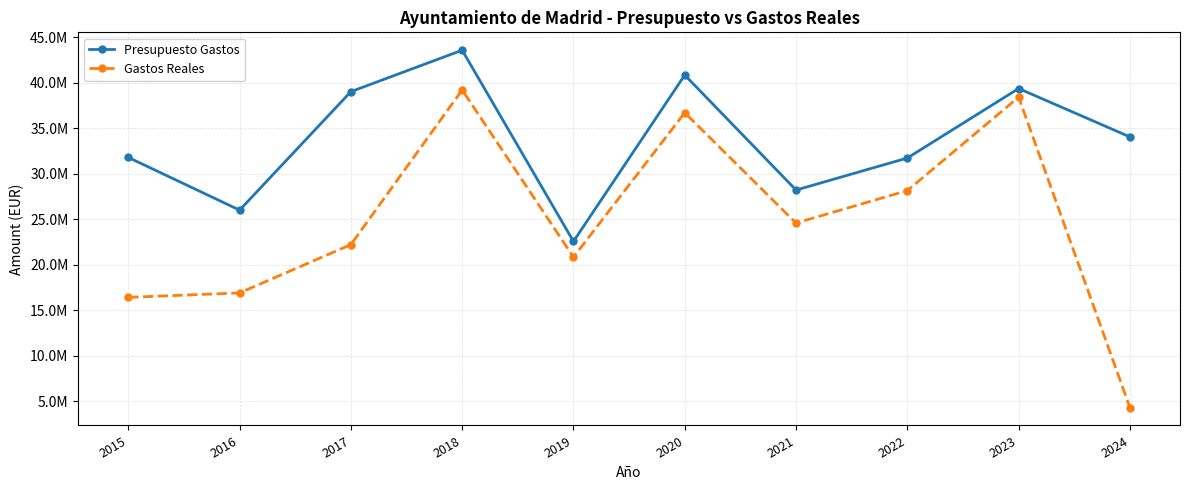

Is the value of Presupuesto Gastos at 2015 greater than the value of Gastos Reales at 2016?

Yes